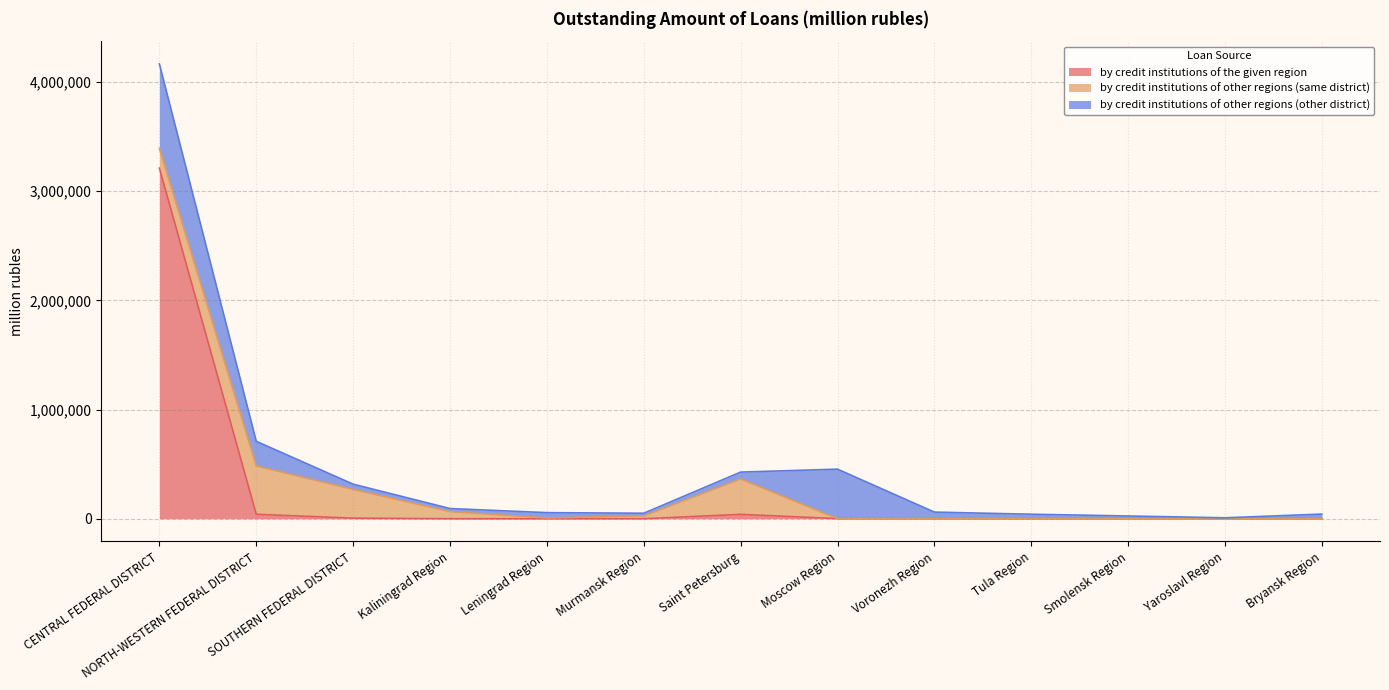

Reading left to right, extract all data points from this chart.

by credit institutions of the given region: CENTRAL FEDERAL DISTRICT=3210775	NORTH-WESTERN FEDERAL DISTRICT=40626	SOUTHERN FEDERAL DISTRICT=5253	Kaliningrad Region=114	Leningrad Region=37	Murmansk Region=213	Saint Petersburg=39858	Moscow Region=946	Voronezh Region=0	Tula Region=0	Smolensk Region=73	Yaroslavl Region=88	Bryansk Region=0
by credit institutions of other regions (same district): CENTRAL FEDERAL DISTRICT=180945	NORTH-WESTERN FEDERAL DISTRICT=443635	SOUTHERN FEDERAL DISTRICT=263752	Kaliningrad Region=65143	Leningrad Region=7480	Murmansk Region=26135	Saint Petersburg=325145	Moscow Region=20	Voronezh Region=0	Tula Region=1931	Smolensk Region=0	Yaroslavl Region=7	Bryansk Region=0
by credit institutions of other regions (other district): CENTRAL FEDERAL DISTRICT=773784	NORTH-WESTERN FEDERAL DISTRICT=224789	SOUTHERN FEDERAL DISTRICT=47548	Kaliningrad Region=28040	Leningrad Region=48259	Murmansk Region=23903	Saint Petersburg=61995	Moscow Region=453202	Voronezh Region=60757	Tula Region=39350	Smolensk Region=25163	Yaroslavl Region=8289	Bryansk Region=42562